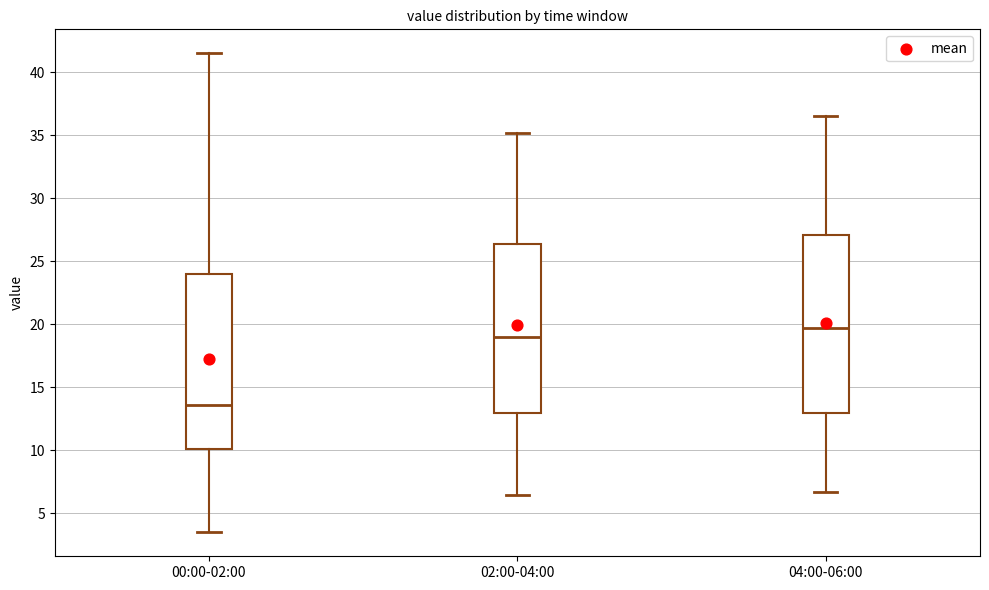

Which box's median line is the highest?

04:00-06:00